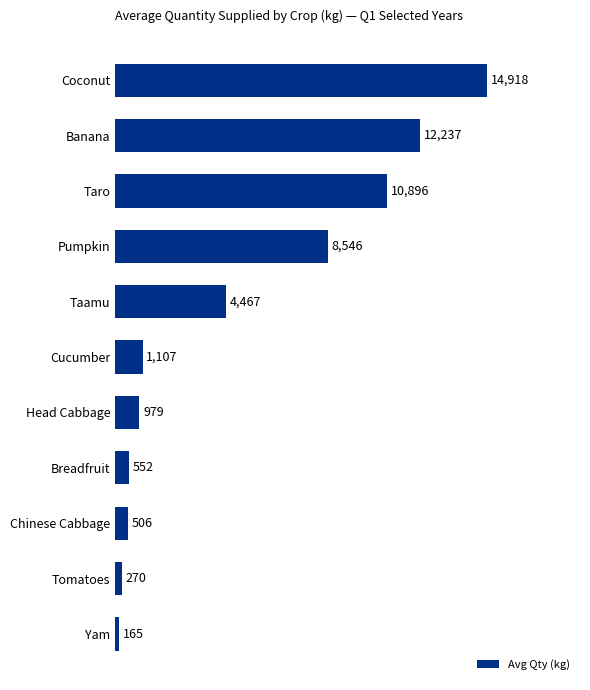

Approximately how many times larger is the value at Pumpkin compared to Taro?

0.8